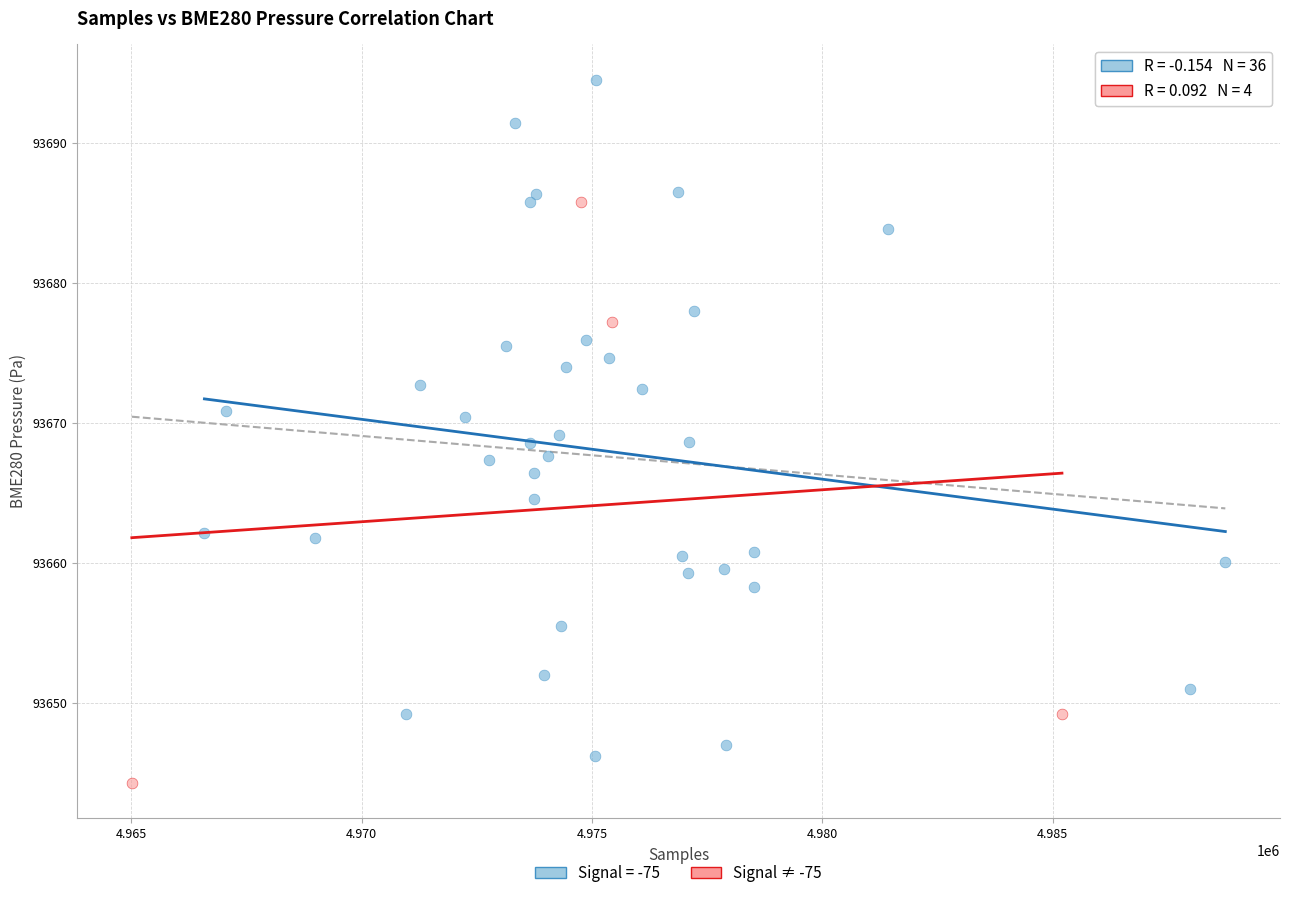

Which series has the largest Y range (max minus min)?

Signal = -75